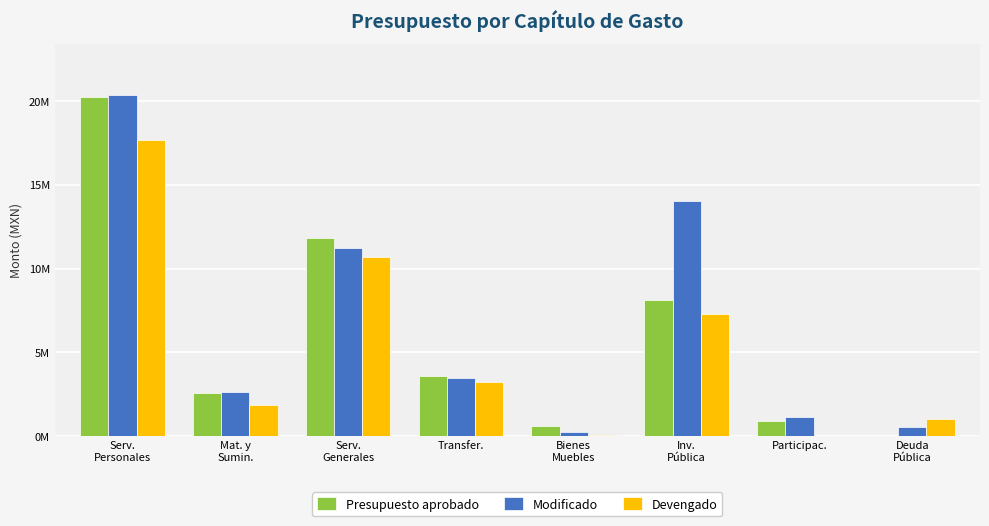

Are the bars grouped side by side (vs. stacked)?

Yes